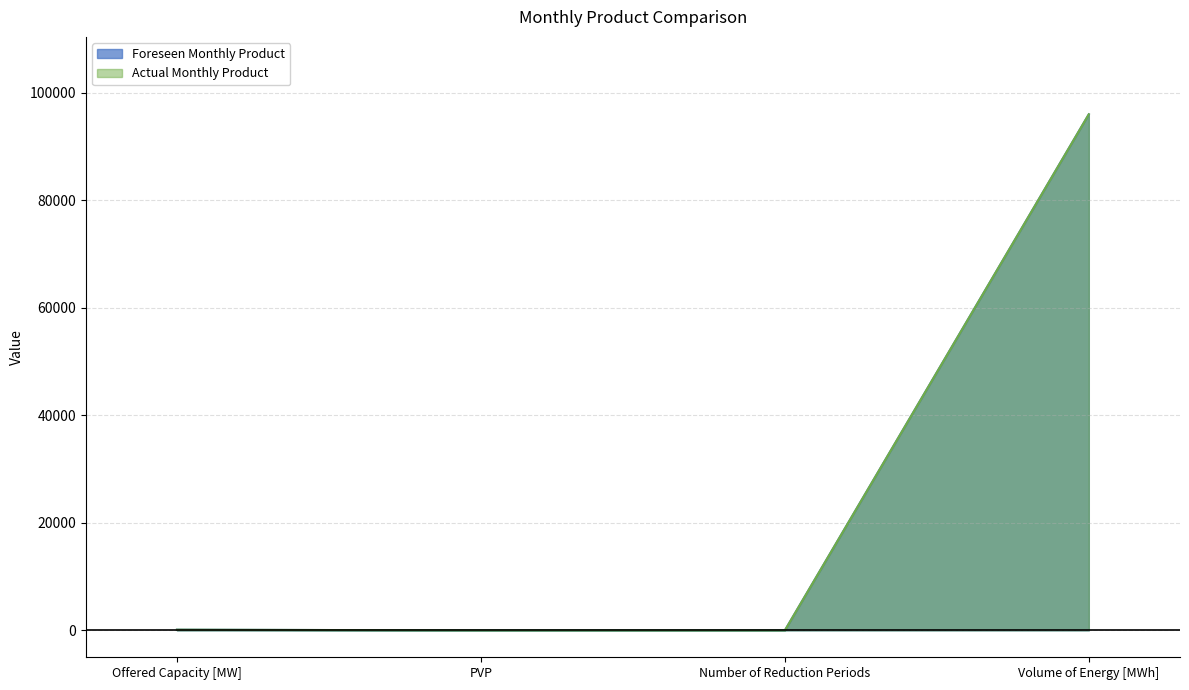

True or false: Foreseen Monthly Product and Actual Monthly Product cross at least once.

False